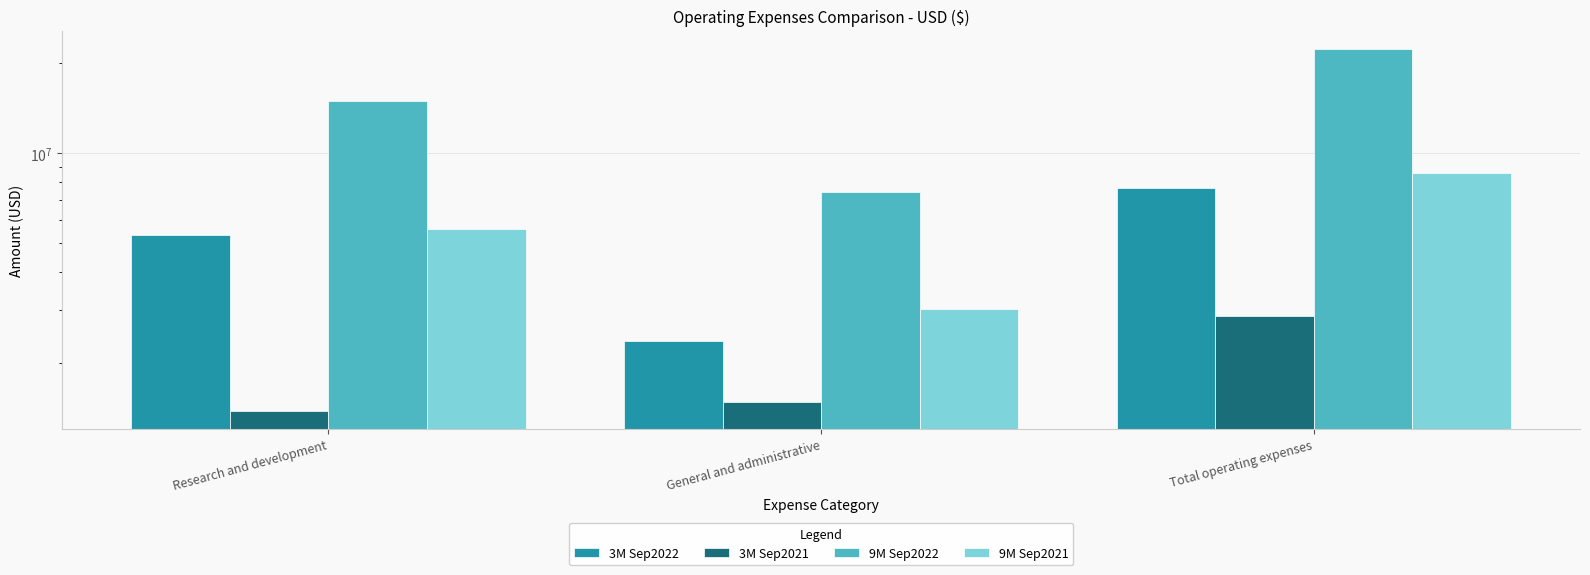

Which series has the largest total across all categories?

9M Sep2022